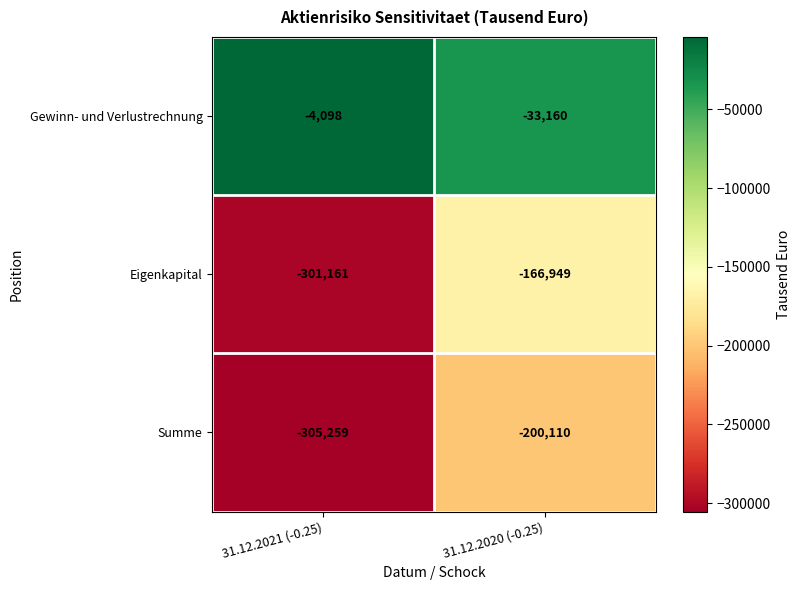

What is the spread (max minus min) of values at 31.12.2020 (-0.25)?

166950